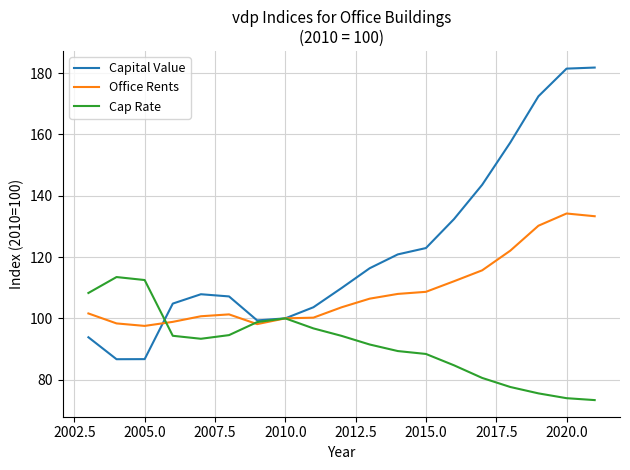

List the series in order of their peak value, lowest first.

Cap Rate, Office Rents, Capital Value